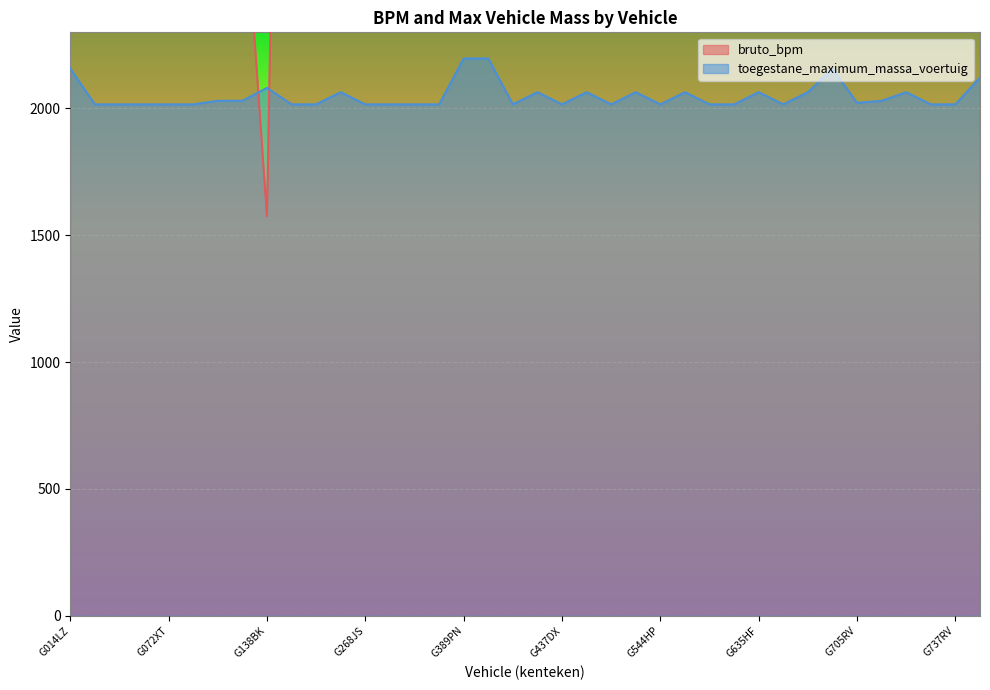

Is the value of bruto_bpm at G737RV greater than the value of toegestane_maximum_massa_voertuig at G728BP?

Yes